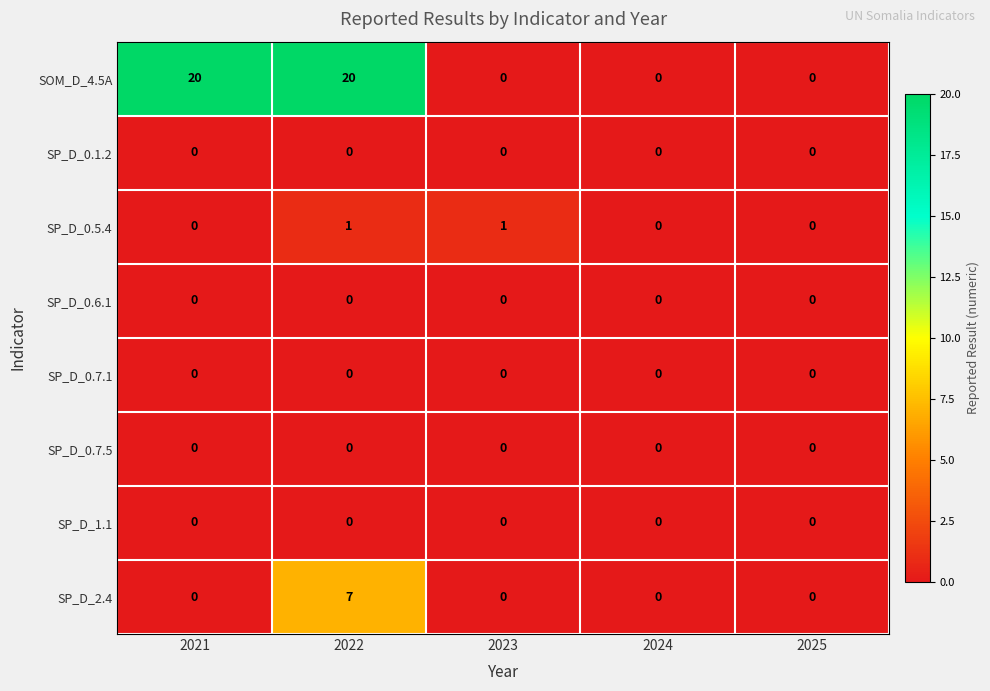

What is the sum of all SOM_D_4.5A values?

40